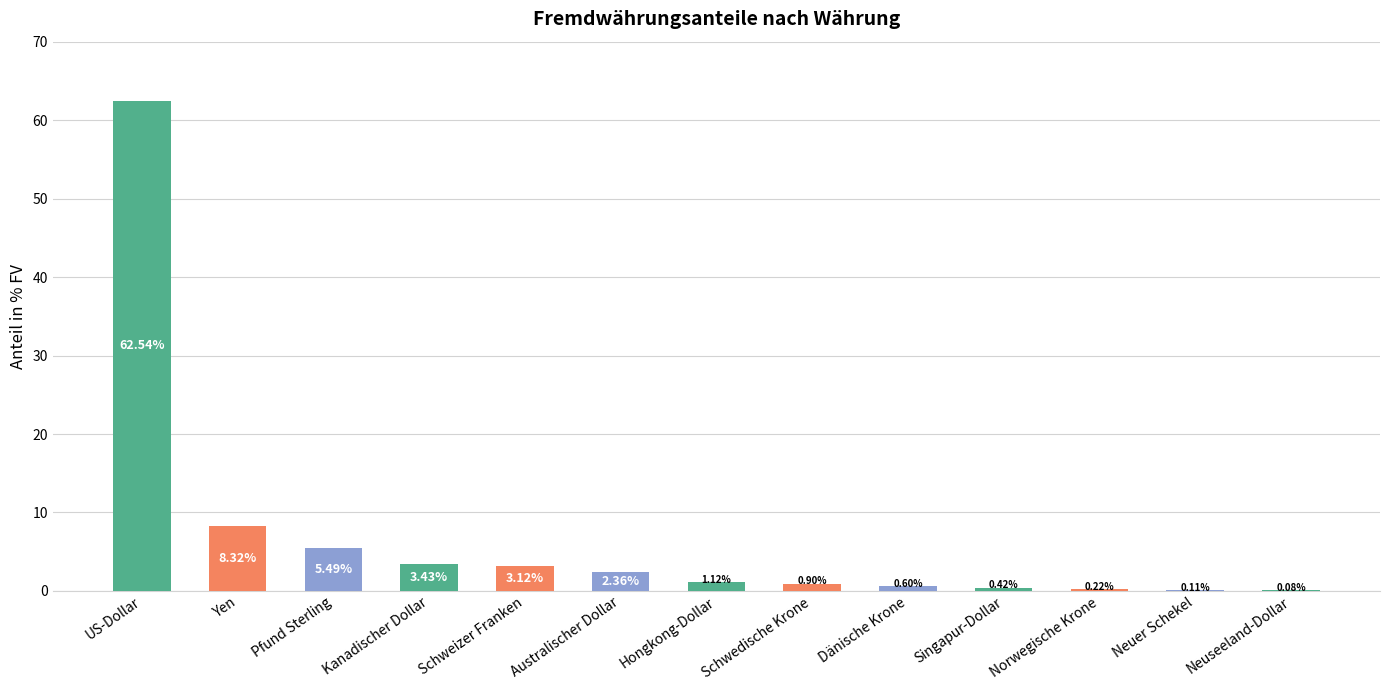

At which label is the value closest to 31?

Yen